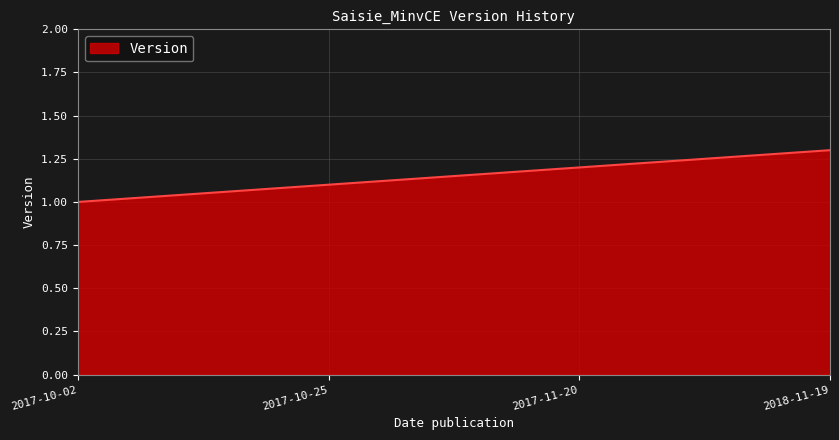

The value at 2018-11-19 is 1.3. True or false?

True